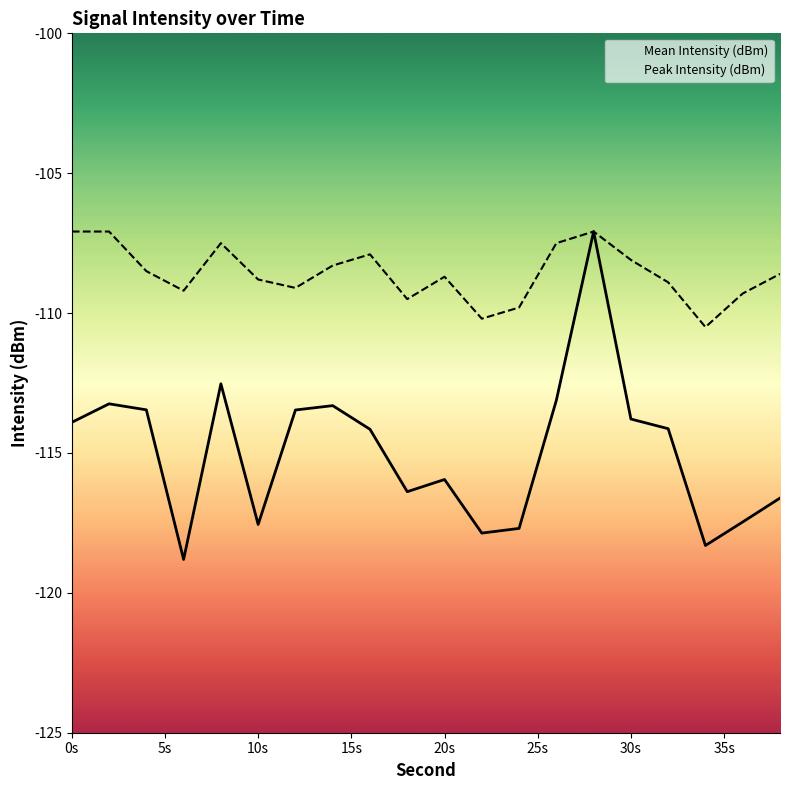

Where is the first local minimum for Peak Intensity (dBm)?

6